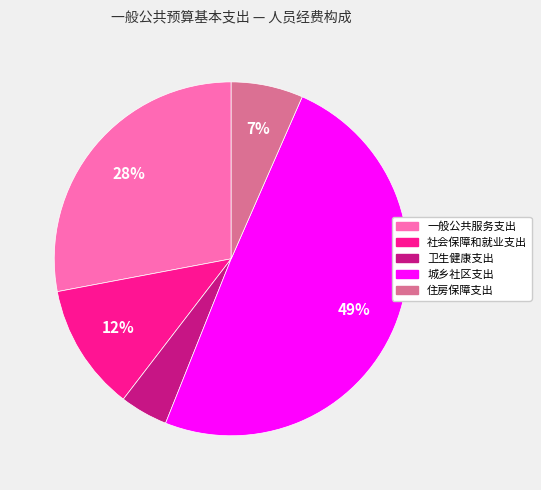

How many segments does this pie chart have?

5